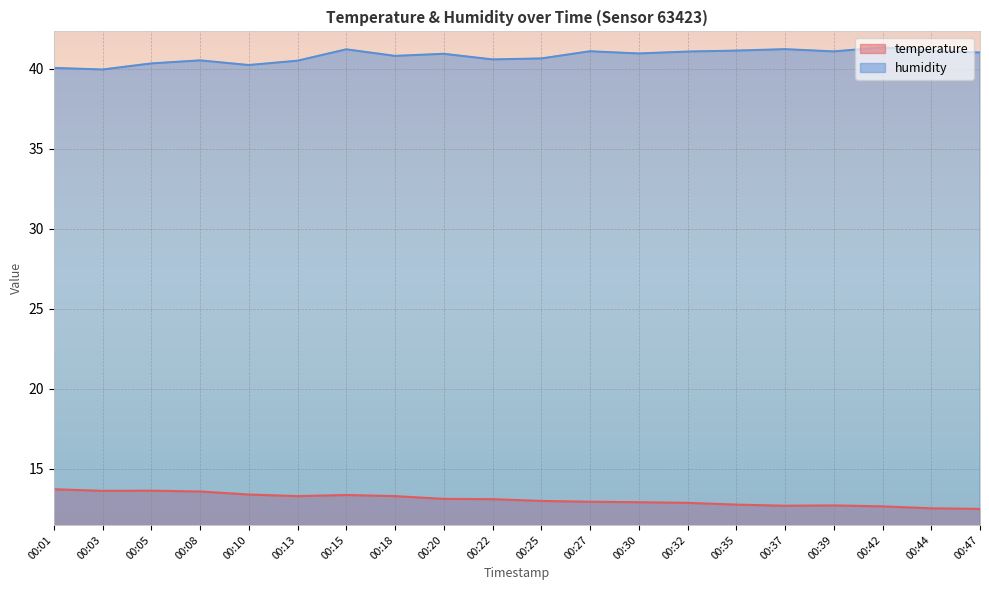

At which label does temperature reach its peak?

00:01